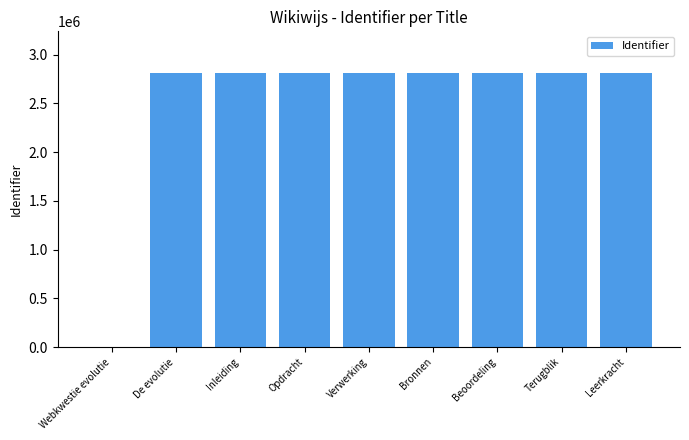

What is the maximum value shown in the chart?

2817512